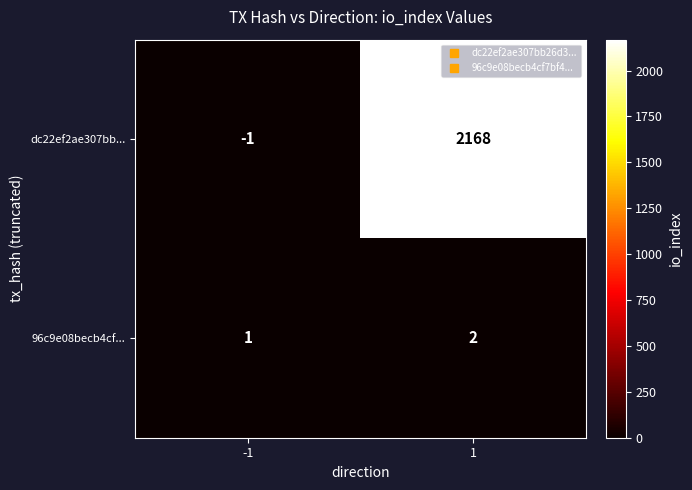

Rank the series by their maximum value, from lowest to highest.

96c9e08becb4cf..., dc22ef2ae307bb...